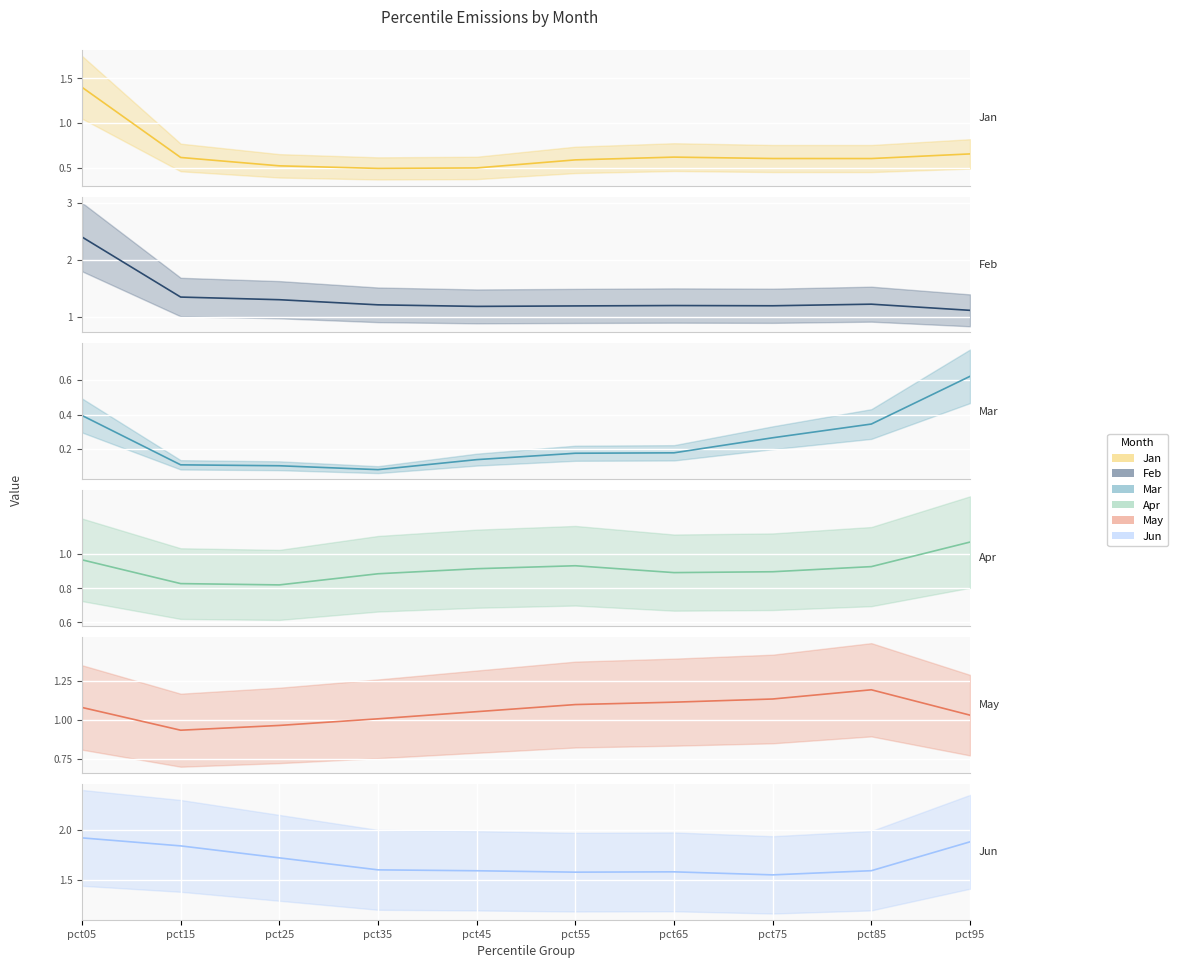

What is the total value across all series at pct75?

5.6